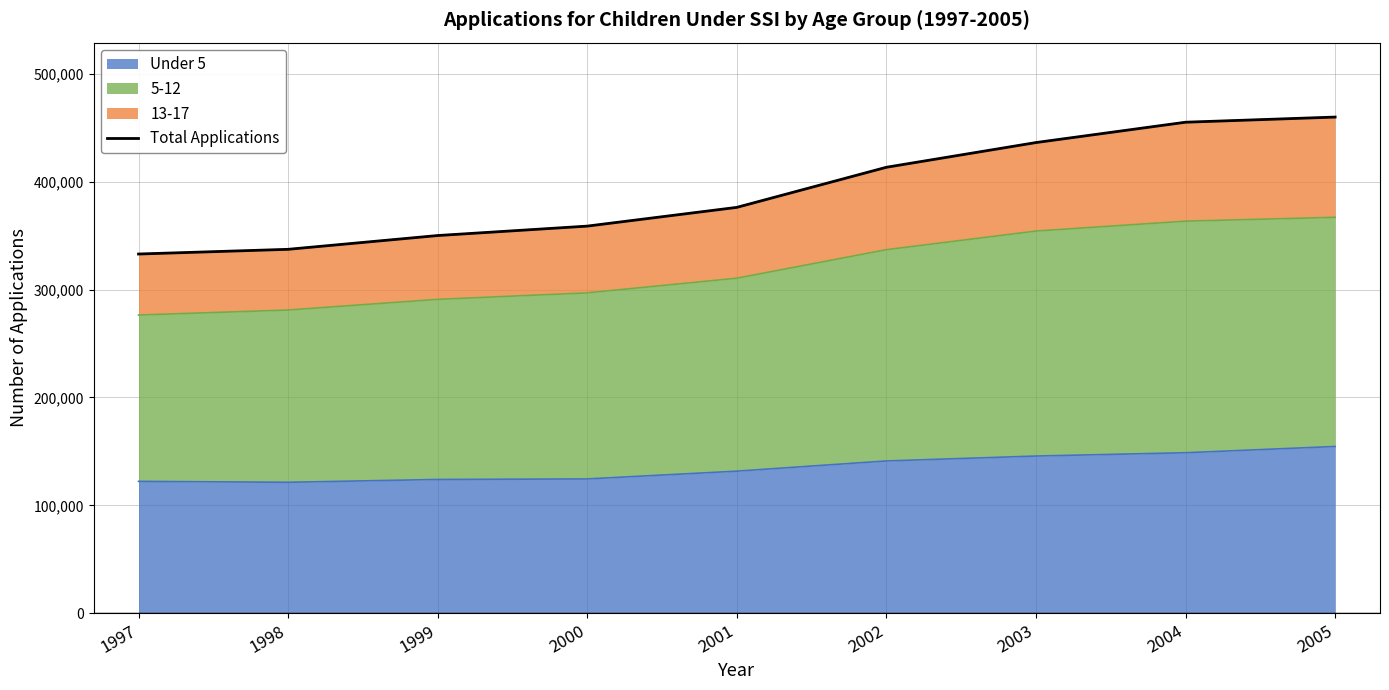

Which label corresponds to the smallest value in the chart?

1997